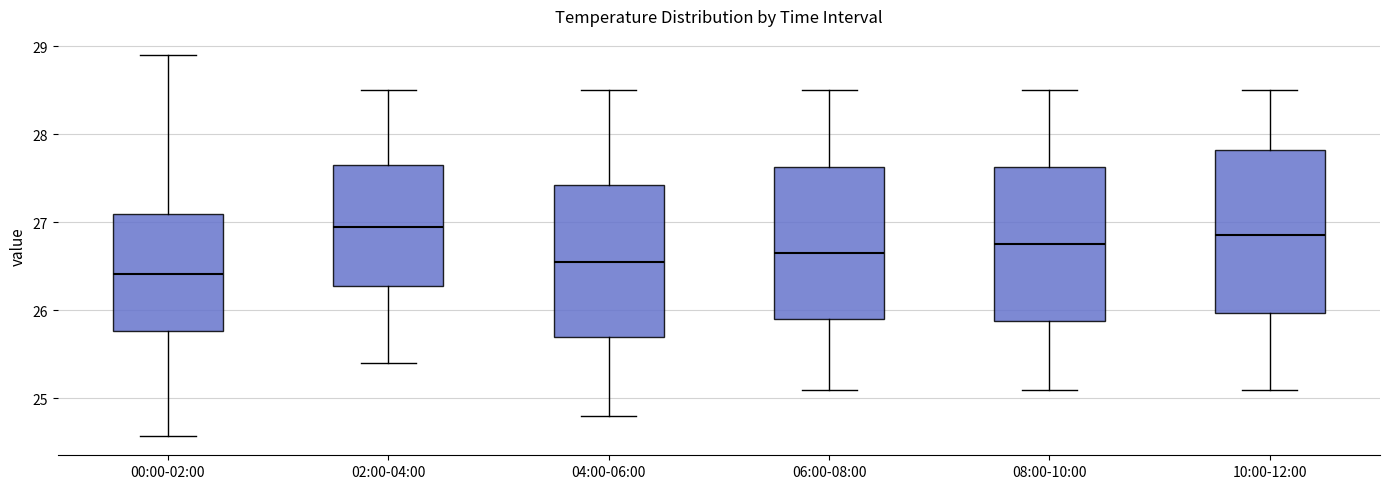

Where does the median line of the box for 06:00-08:00 sit on the y-axis? The values are not printed on the chart, so give them approximately, as read against the axis.

26.7